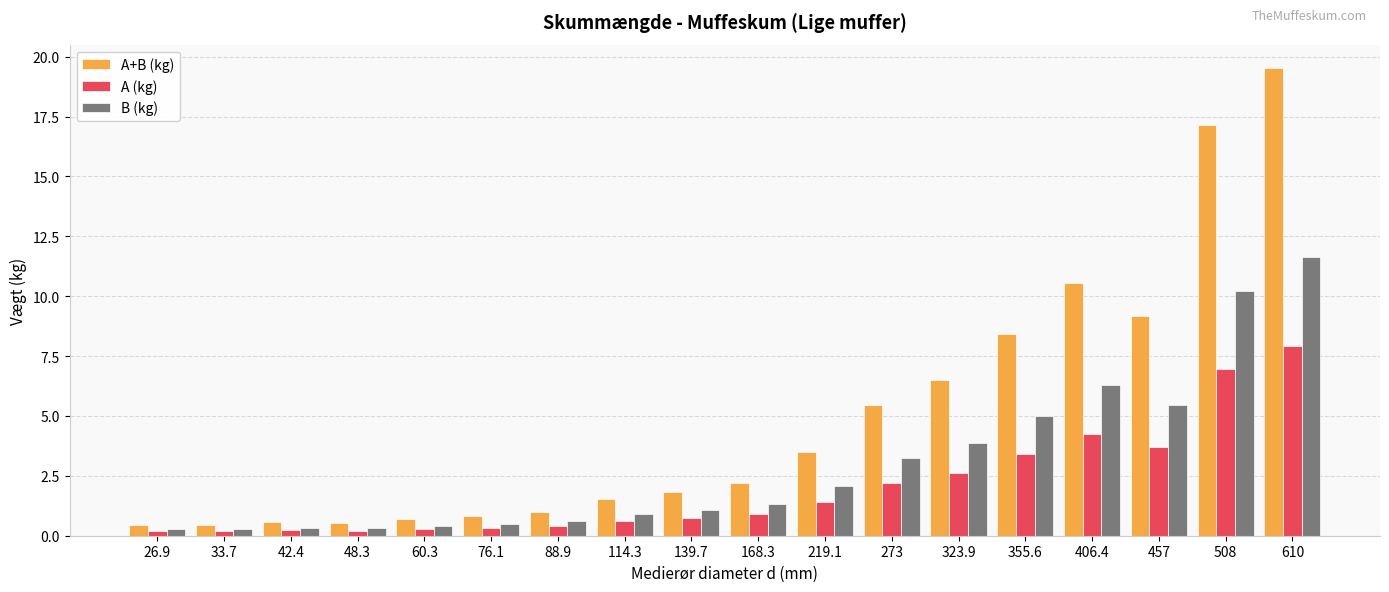

What is the sum of all A (kg) values?

36.6